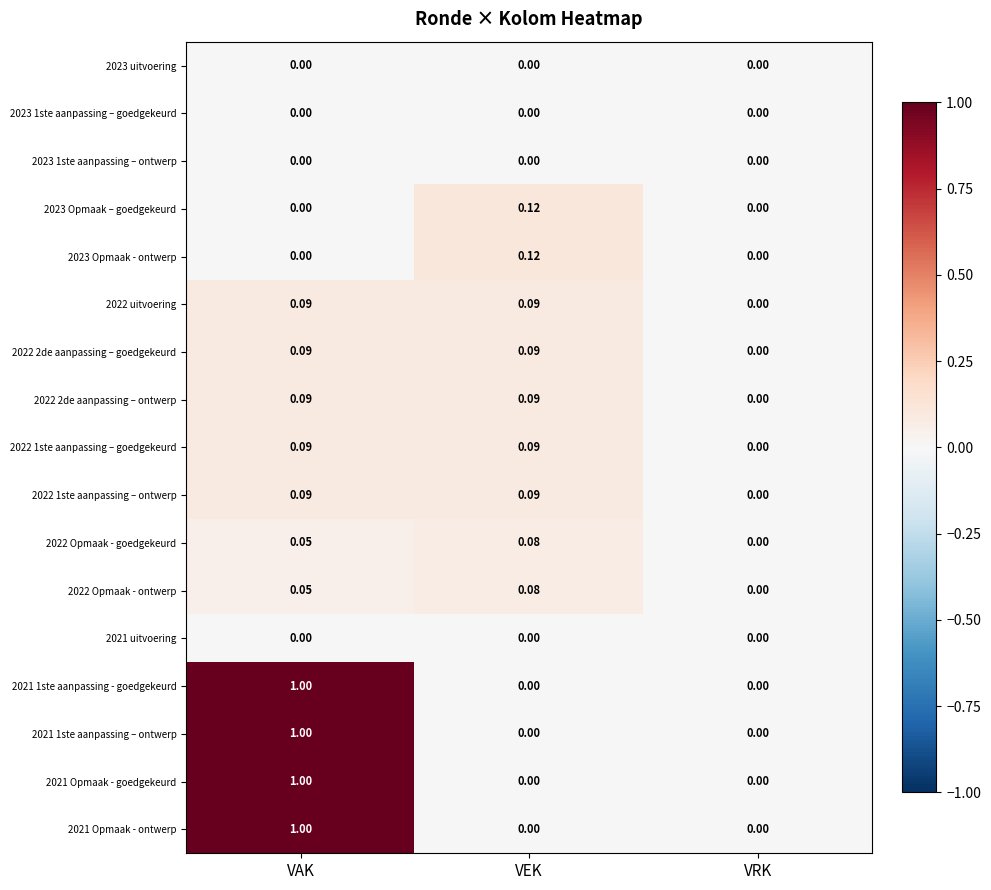

What is the maximum value shown in the chart?

1.0